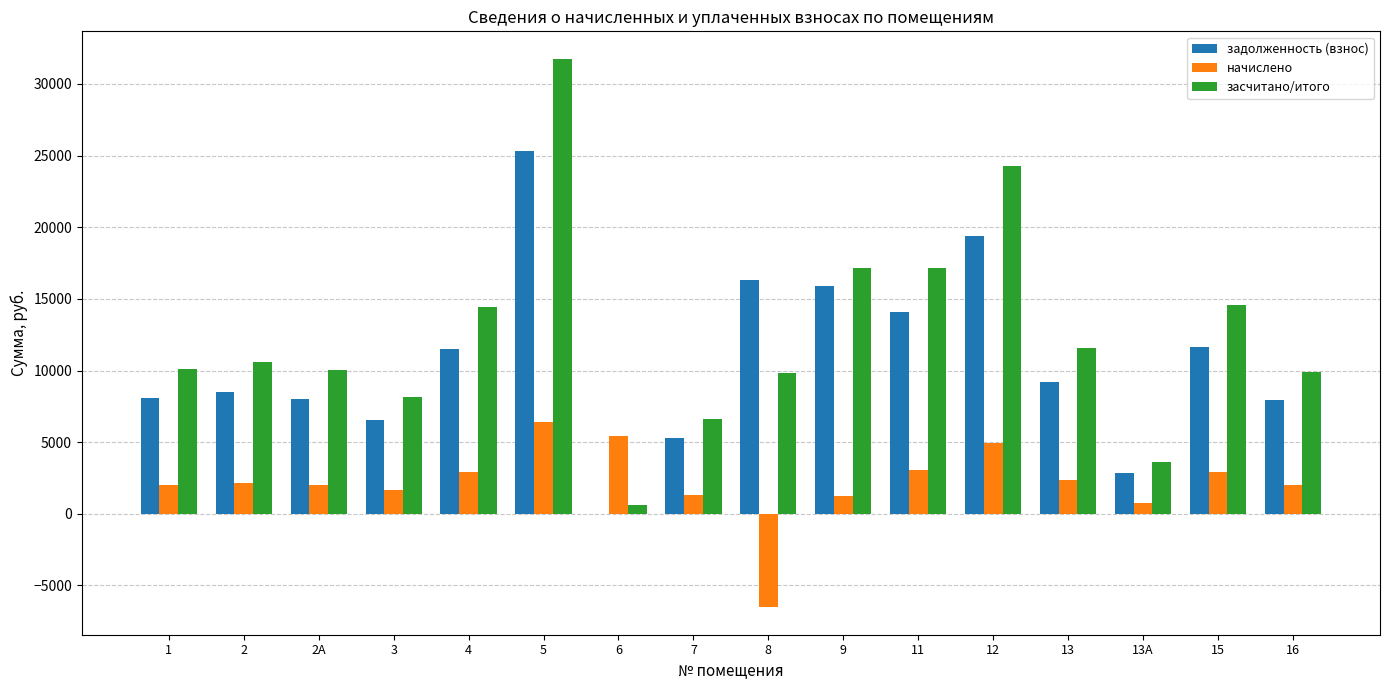

What is the maximum value shown in the chart?

31759.2